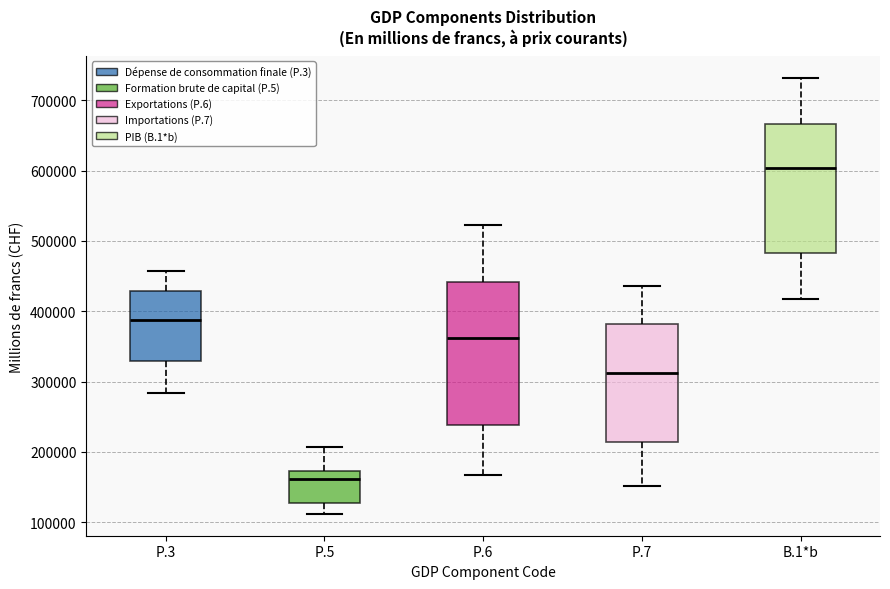

Reading left to right, transcribe this box plot: for each box, give where its median line is, the range the box spans, and where its two whiskers end, as read against the y-axis. The values are not printed on the chart, so give them approximately, as read against the axis.

P.3: median 390000, box 330000 to 430000, whiskers 280000 to 460000
P.5: median 160000, box 130000 to 170000, whiskers 110000 to 210000
P.6: median 360000, box 240000 to 440000, whiskers 170000 to 520000
P.7: median 310000, box 210000 to 380000, whiskers 150000 to 440000
B.1*b: median 600000, box 480000 to 670000, whiskers 420000 to 730000